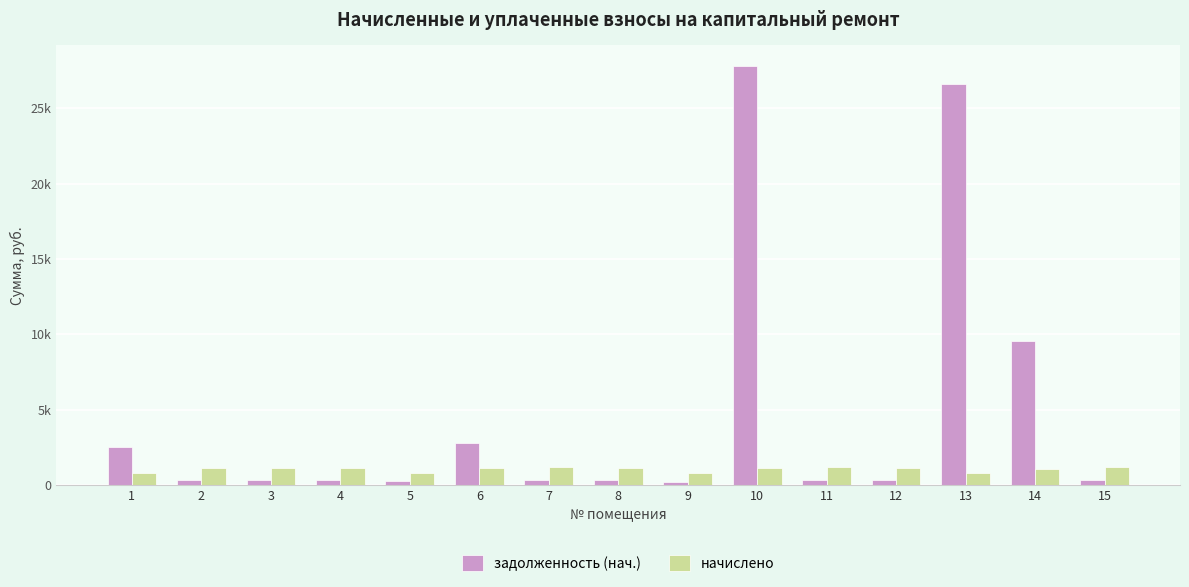

Does the chart contain any negative values?

No